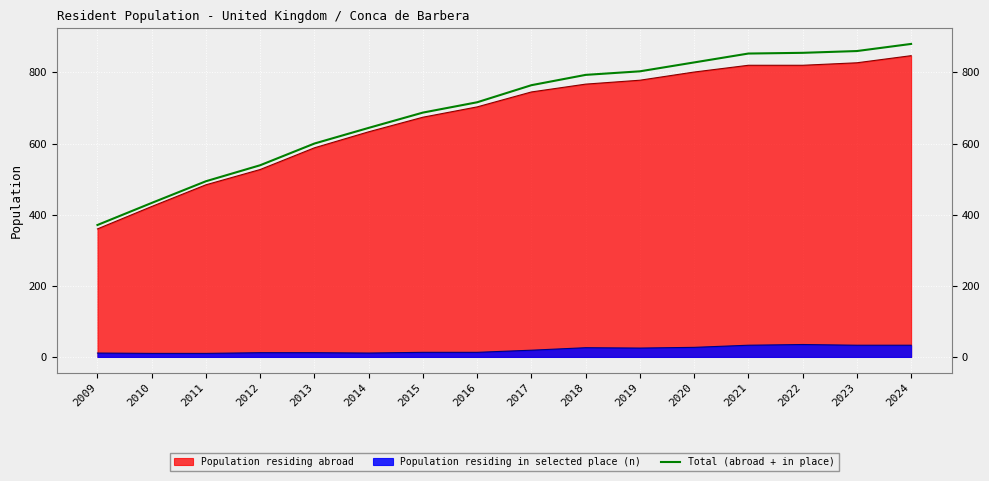

Does the chart display data point markers on the line(s)?

No